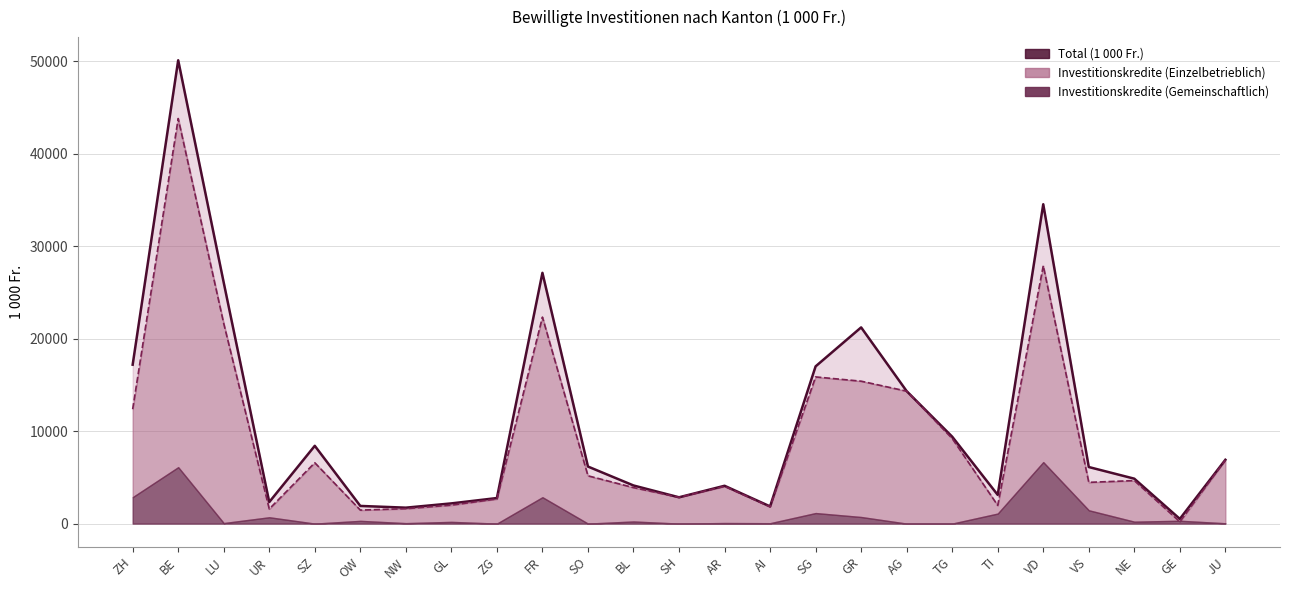

Where does the Total (1 000 Fr.) series first go above 6115?

ZH